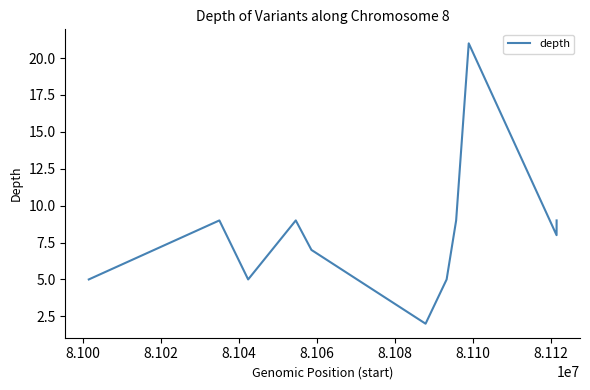

What is the maximum value shown in the chart?

21